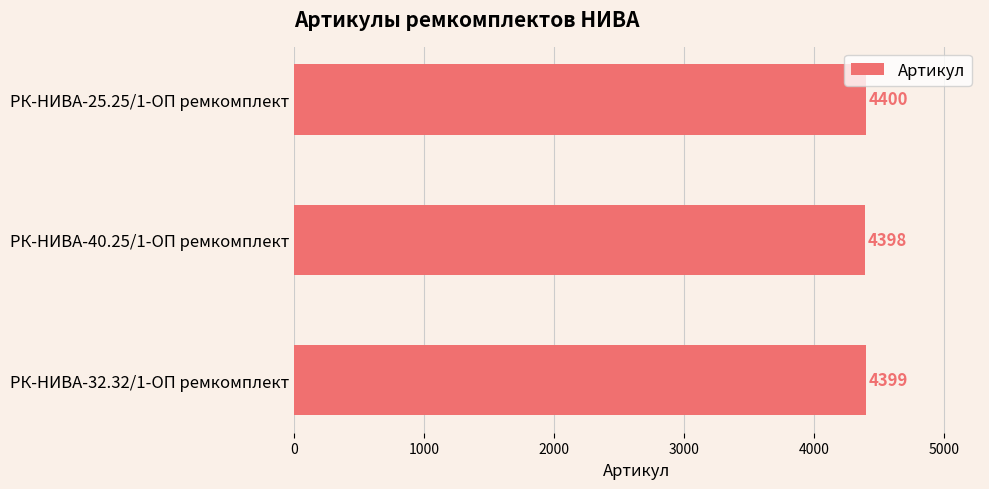

What is the sum of all values?

13197